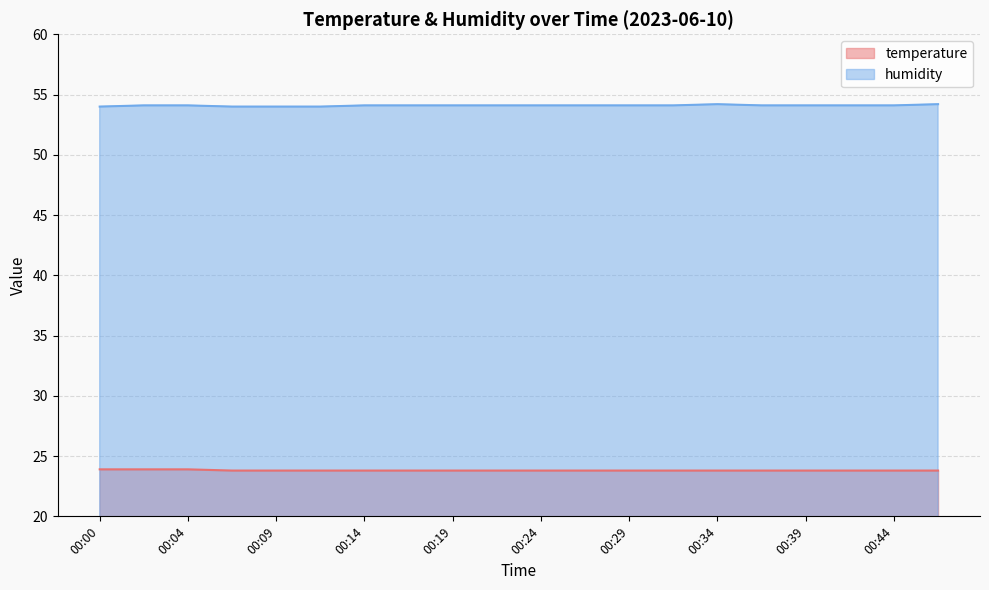

What is the average value of the humidity series?

54.1